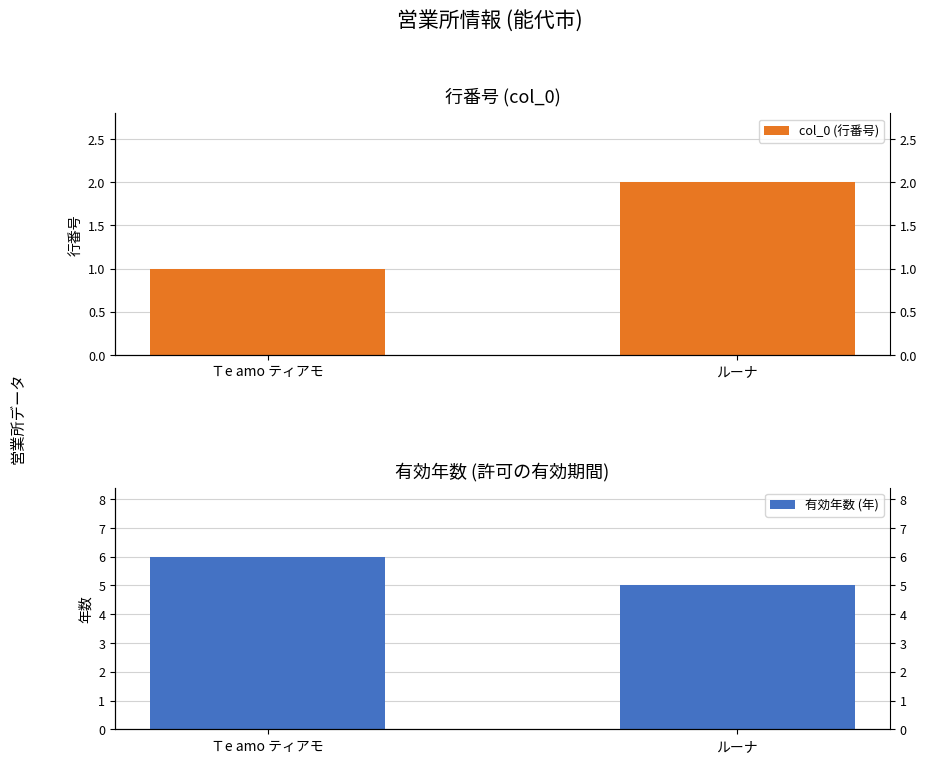

What are all the series names shown in the legend?

col_0 (行番号), 有効年数 (年)